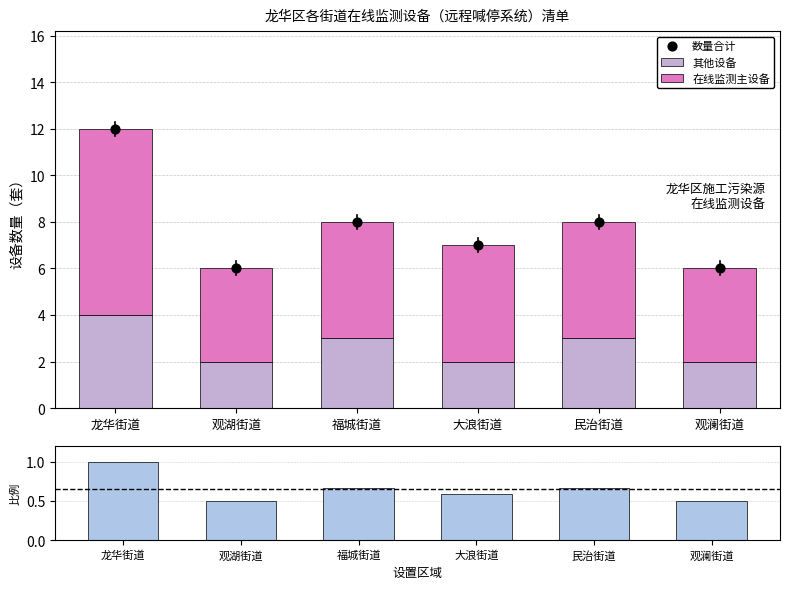

Which series has the largest Y range (max minus min)?

数量合计